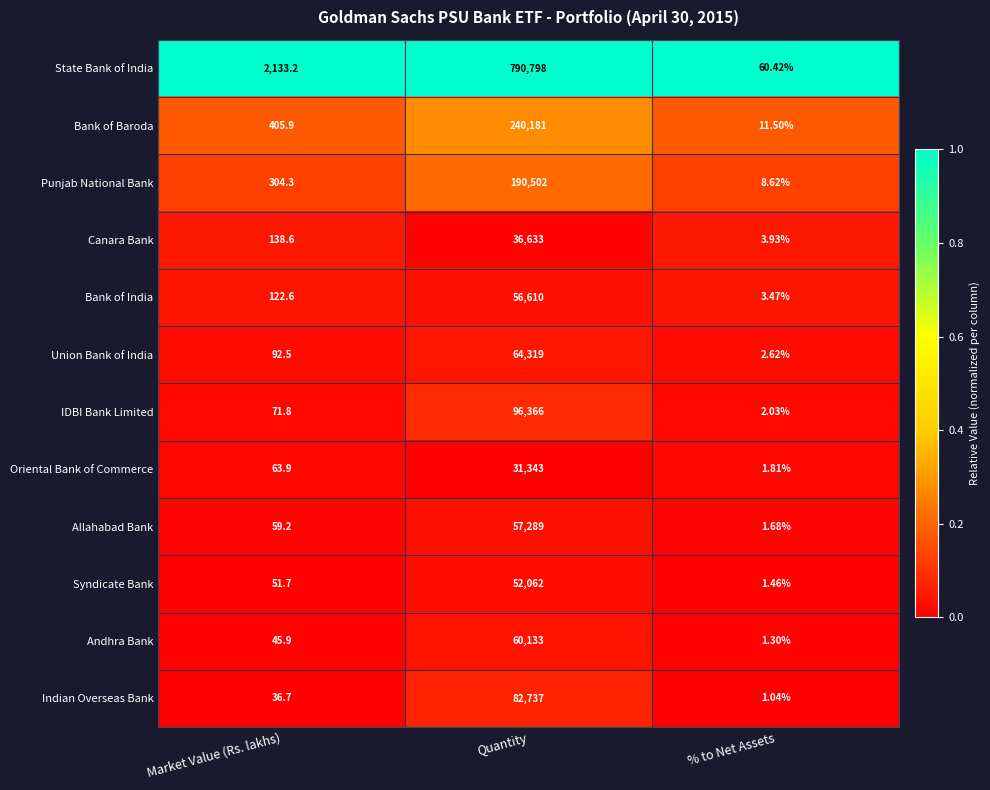

Which series changed the most between Market Value (Rs. lakhs) and Quantity?

State Bank of India